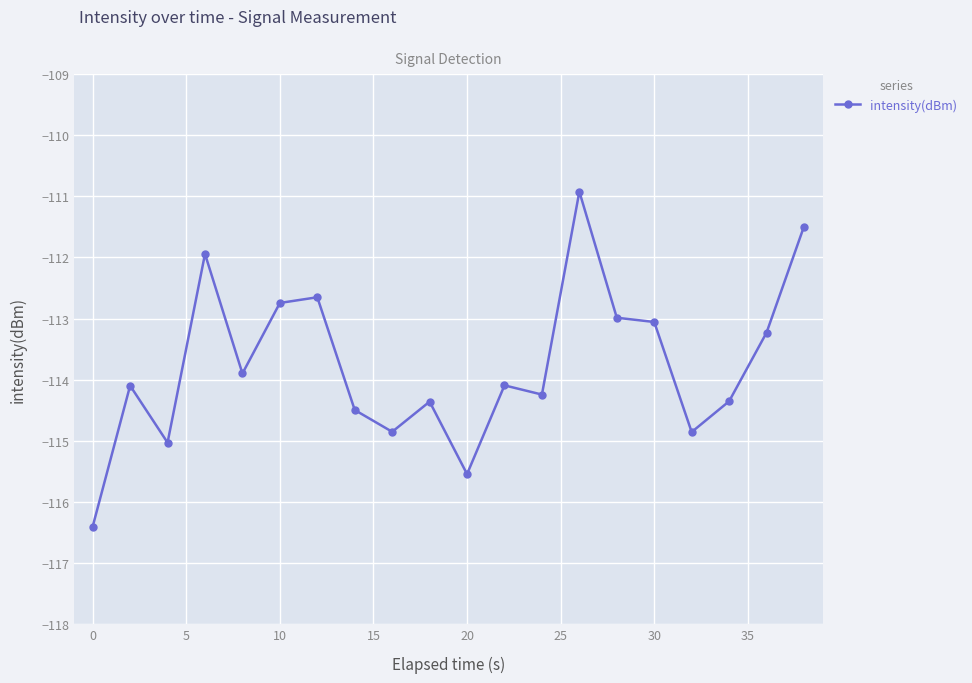

What is the minimum value shown in the chart?

-116.4